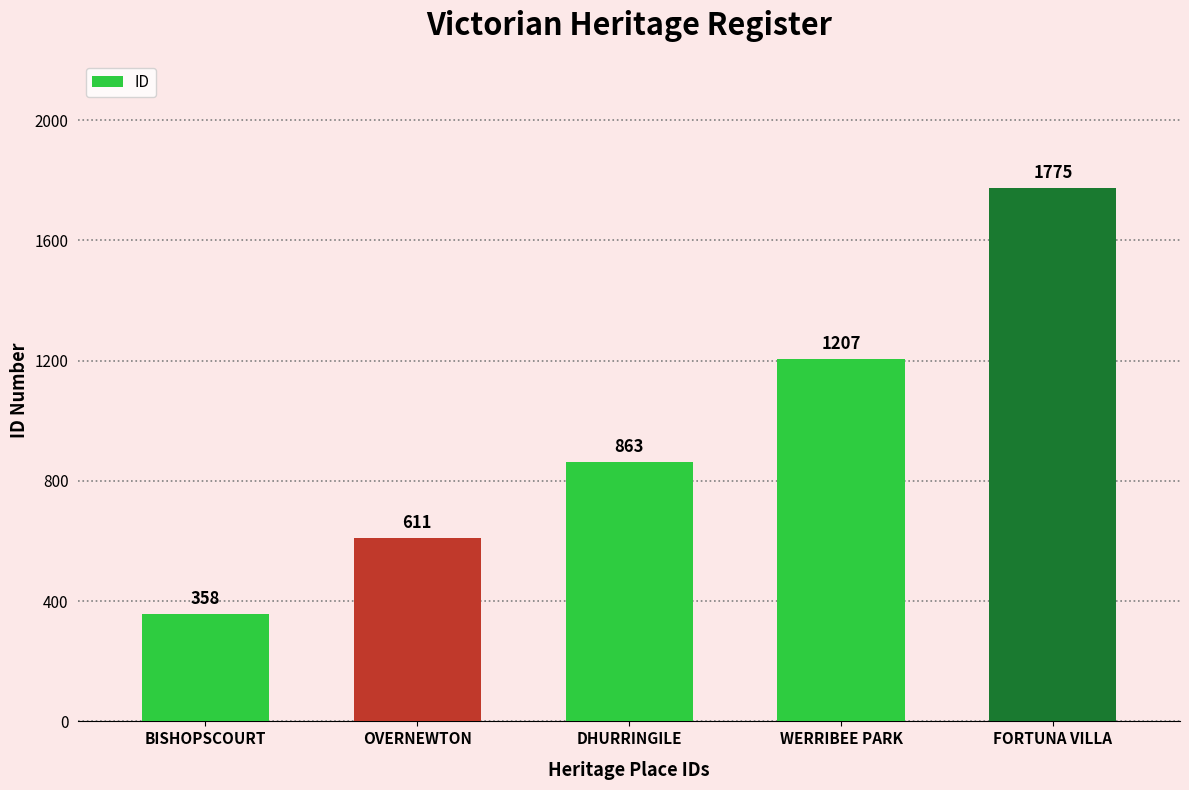

What is the label of the 2nd bar from the right?

WERRIBEE PARK